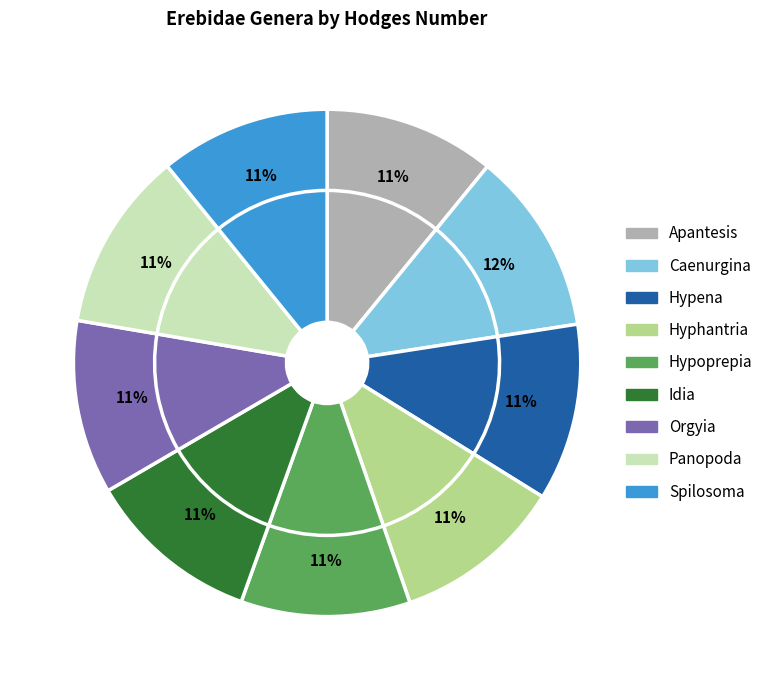

Is it true that Caenurgina is 2% of the pie?

False